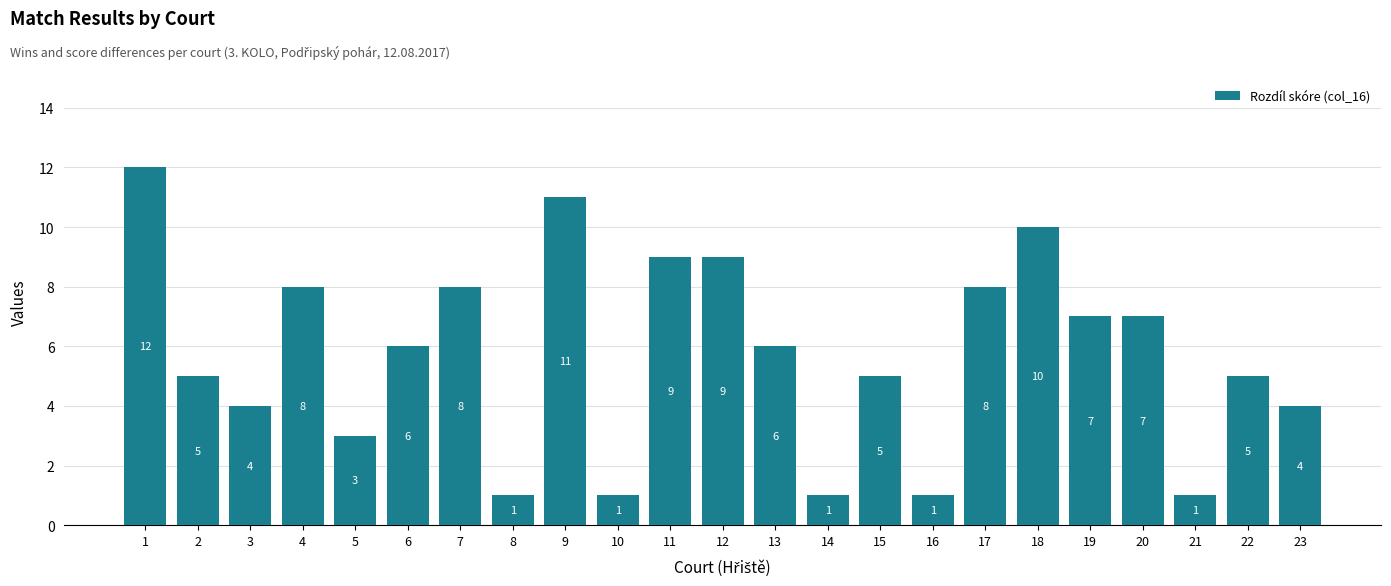

The value at 17 is 8. True or false?

True